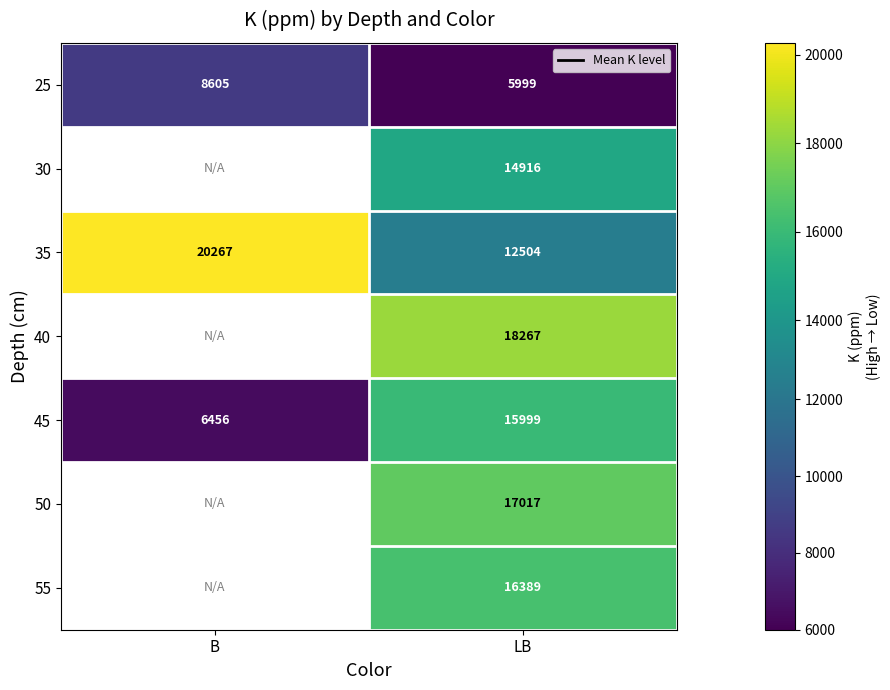

How many data points in 35 are less than 20267?

1